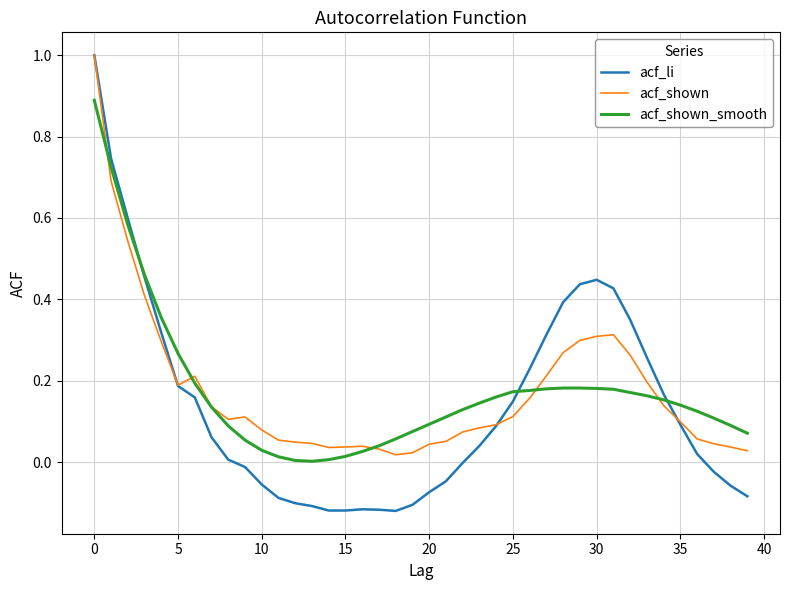

Which series has the widest spread of values?

acf_li